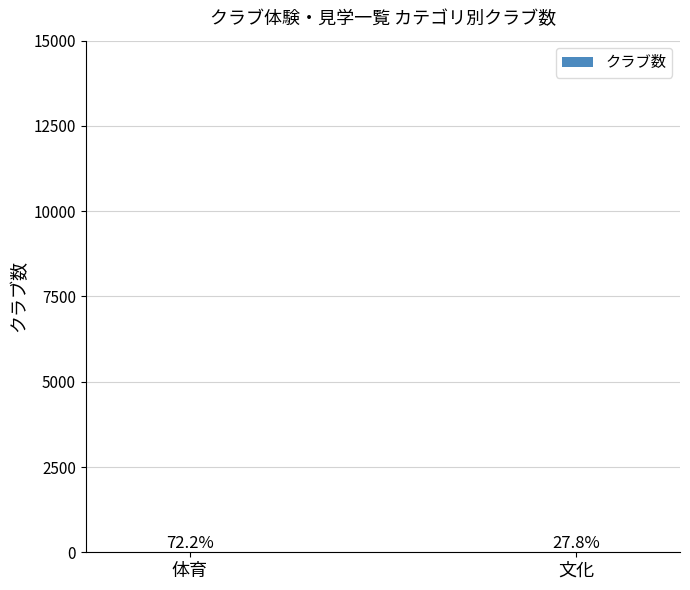

Are the bars horizontal?

No